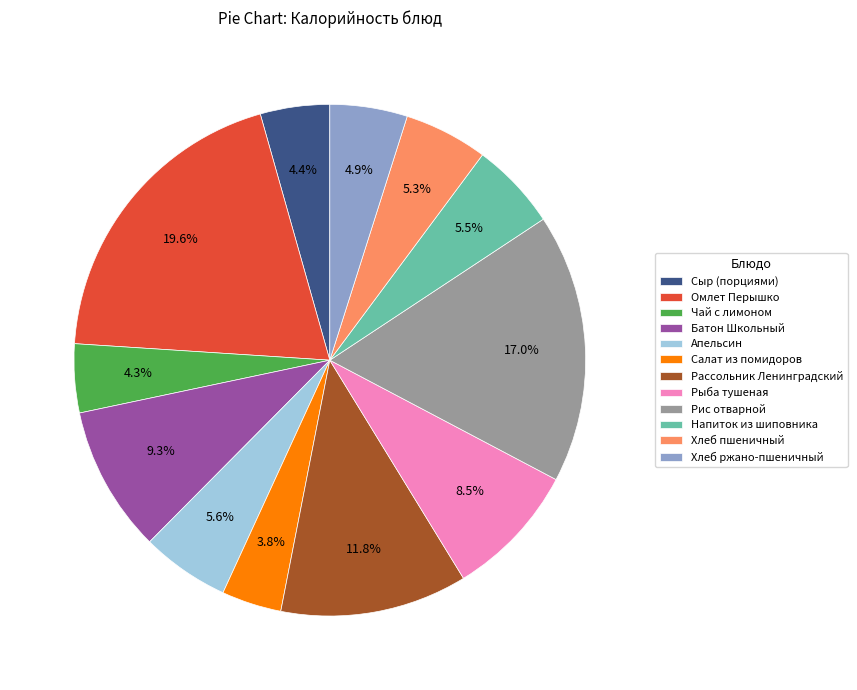

Between Хлеб ржано-пшеничный and Рыба тушеная, which is larger?

Рыба тушеная